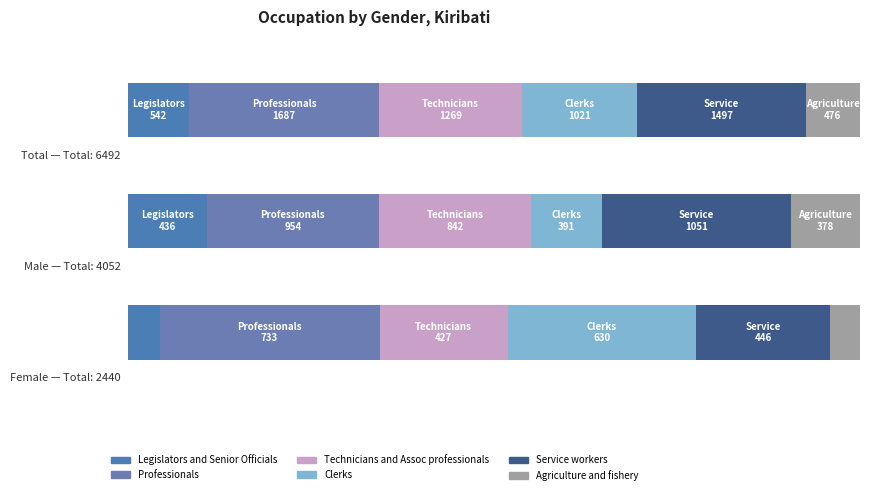

At how many categories does at least one series exceed 1358?

1